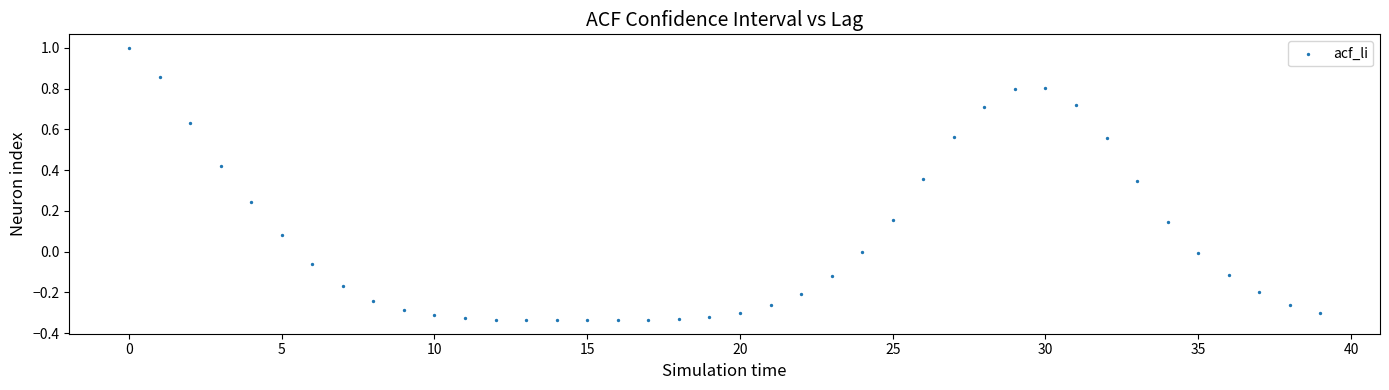

What is the range of Y values (max minus min)?

1.3